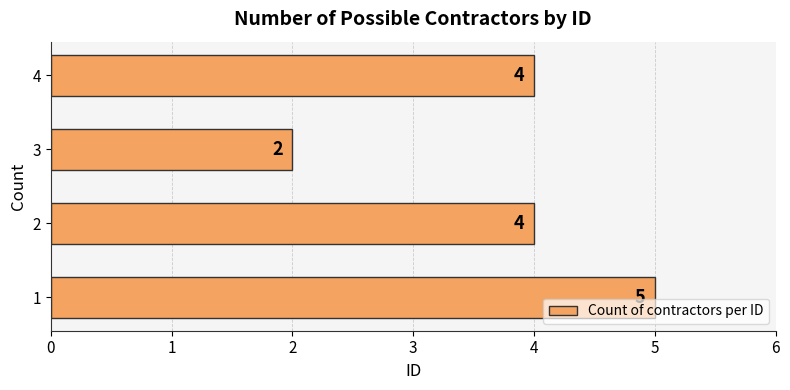

Is it true that the value at 4 is 1?

False